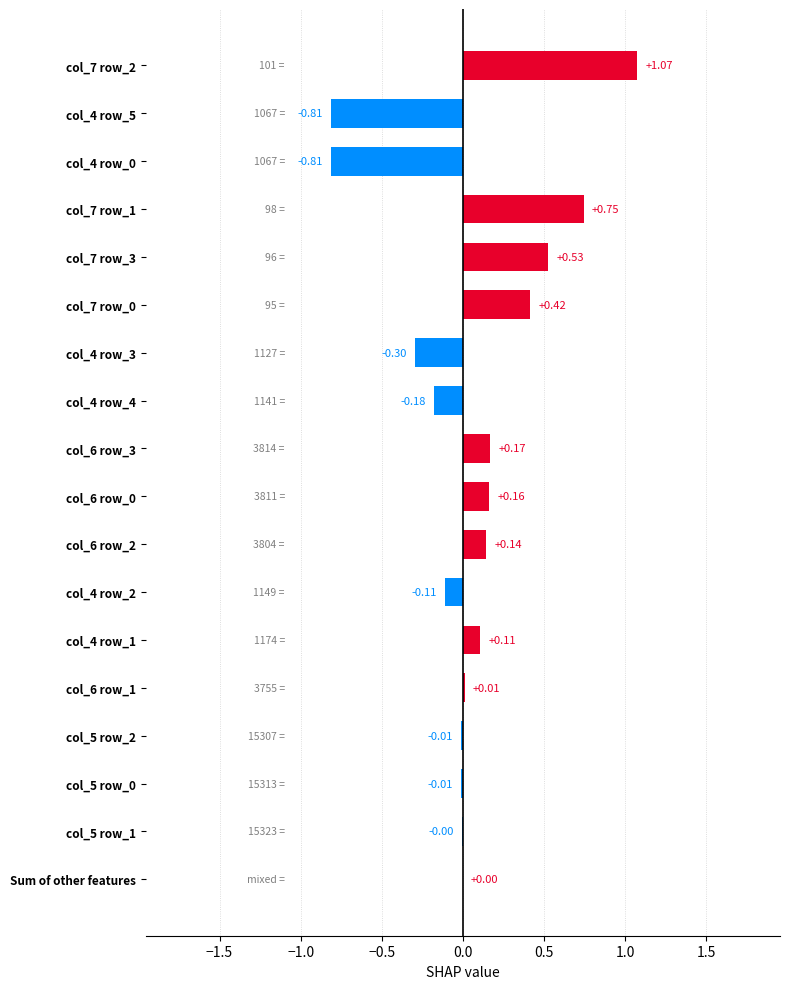

Between col_7 row_2 and col_5 row_1, which is larger?

col_7 row_2